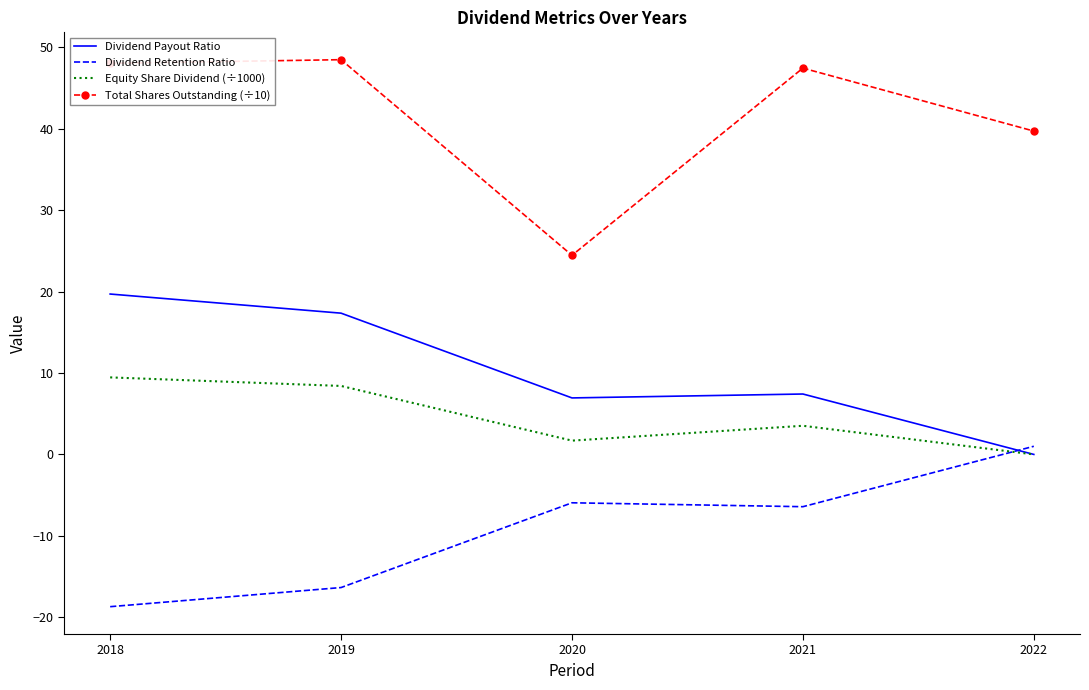

At which category does Total Shares Outstanding (÷10) reach its first local valley?

2020